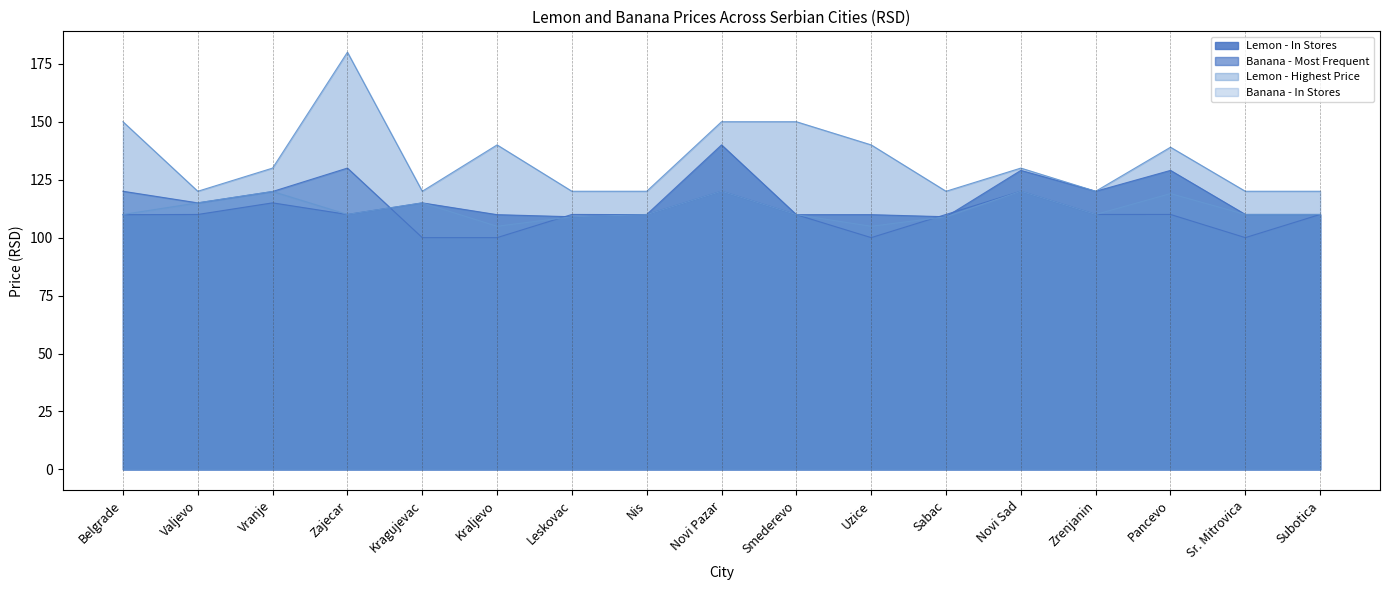

At which category is the sum across all series the highest?

Novi Pazar